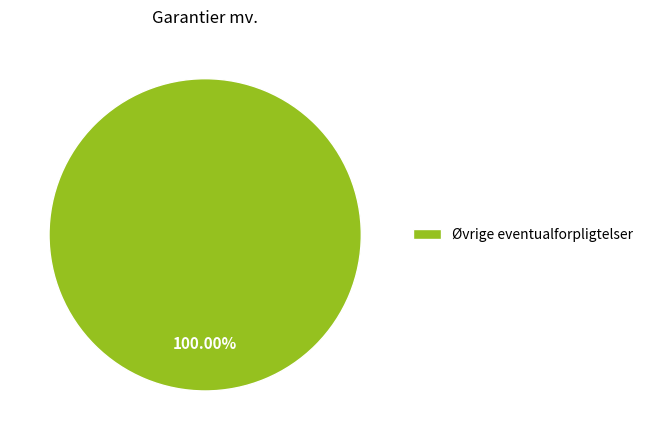

Is there a majority slice in this chart?

Yes